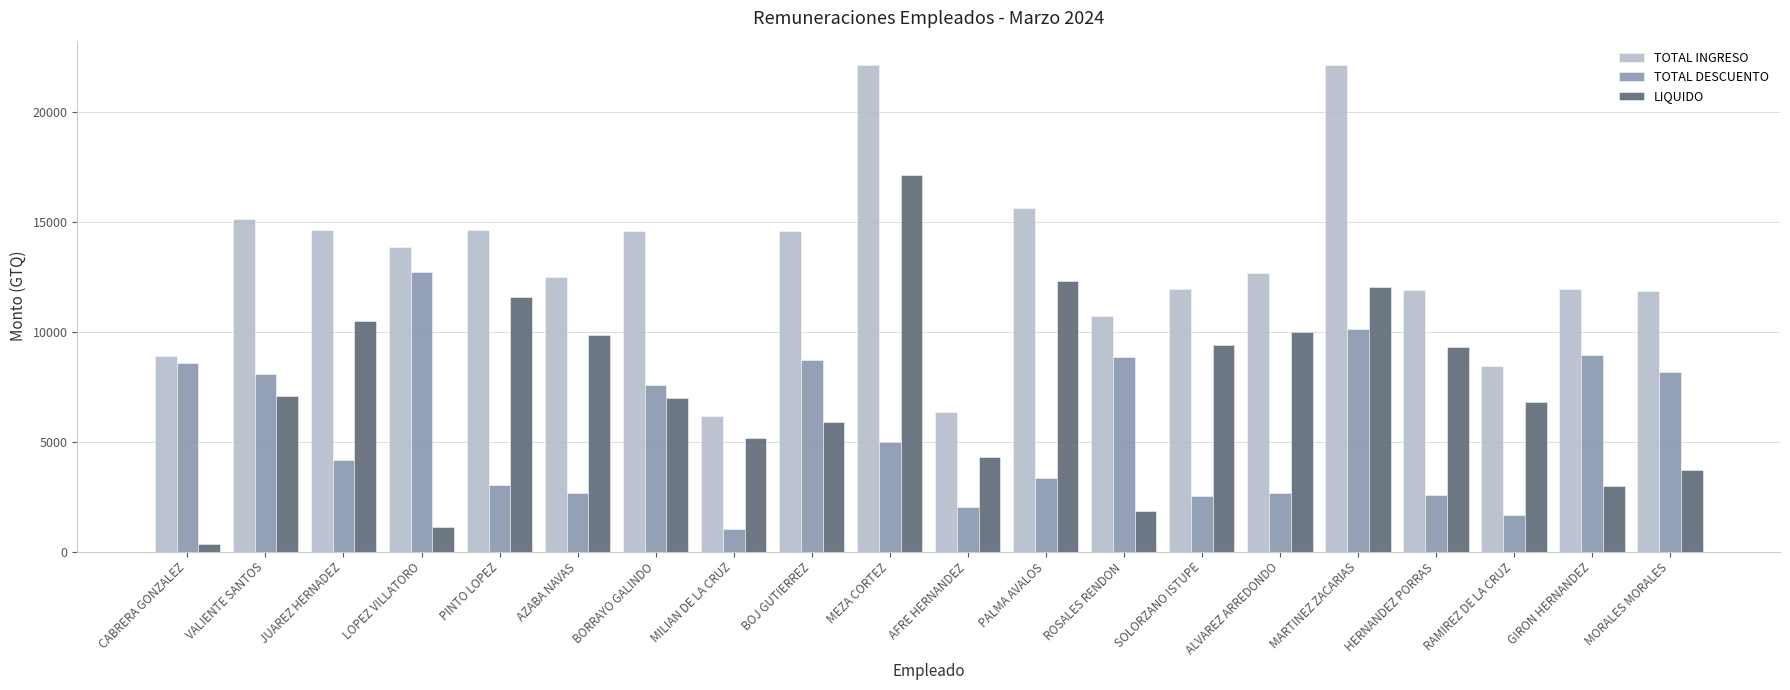

What is the label of the 16th bar from the left?

MARTINEZ ZACARIAS